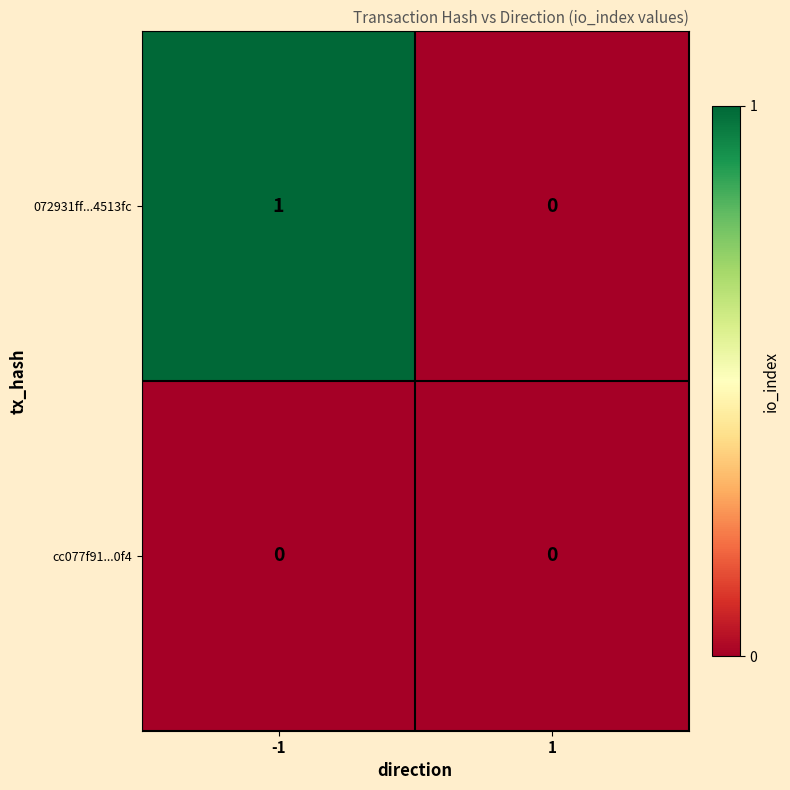

Reading left to right, list all the values displayed in this chart.

072931ff...4513fc: 1	0
cc077f91...0f4: 0	0